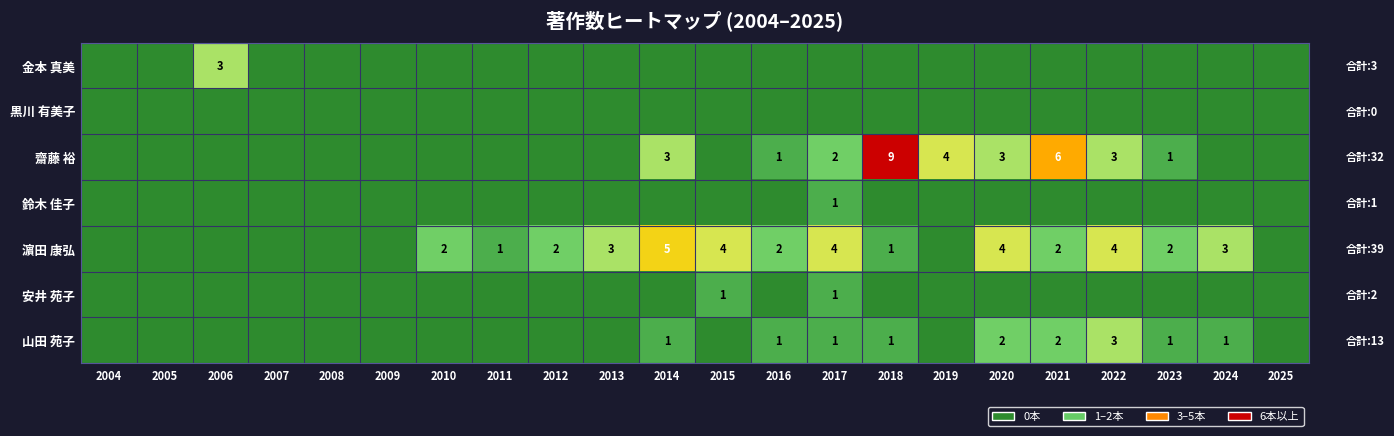

The value of 濵田 康弘 at 2022 is 1. True or false?

False